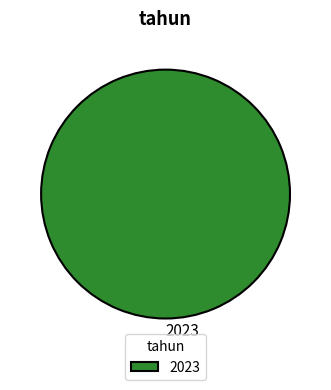

What is the majority slice?

2023